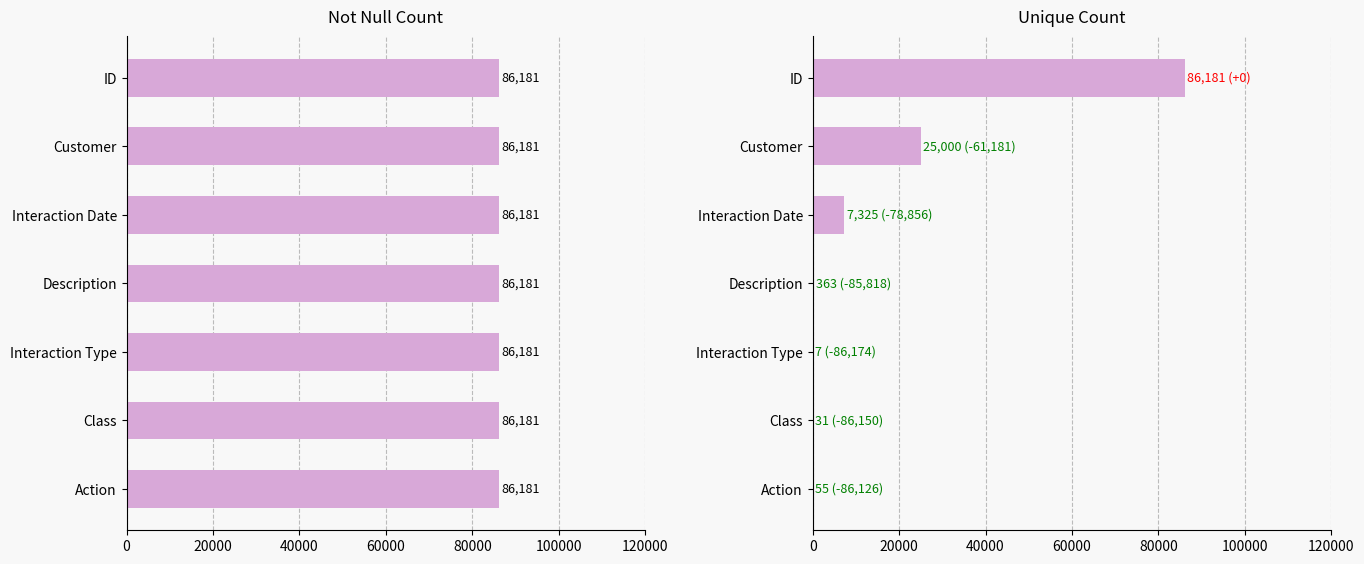

Rank the series by their maximum value, from highest to lowest.

Unique Count, Not Null Count